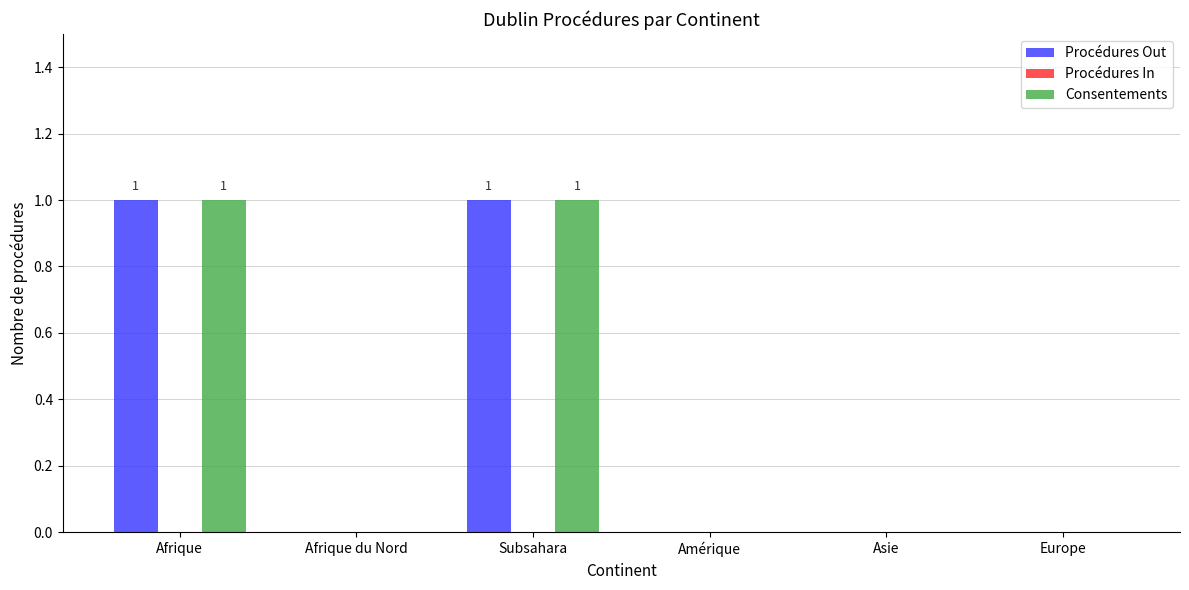

Is the value of Consentements at Subsahara greater than the value of Procédures Out at Amérique?

Yes